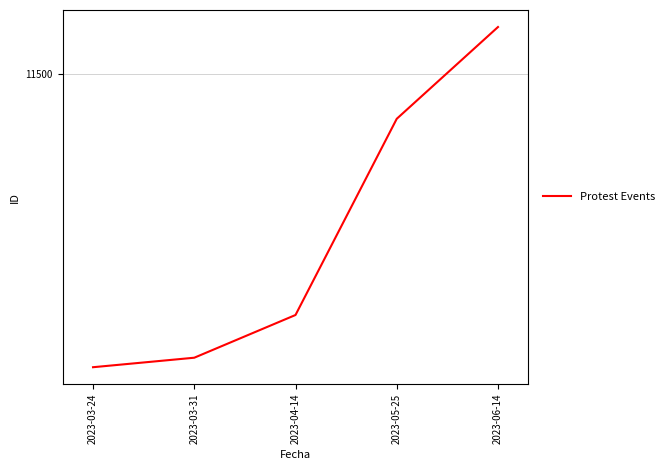

List the labels in order of value, largest first.

2023-06-14, 2023-05-25, 2023-04-14, 2023-03-31, 2023-03-24